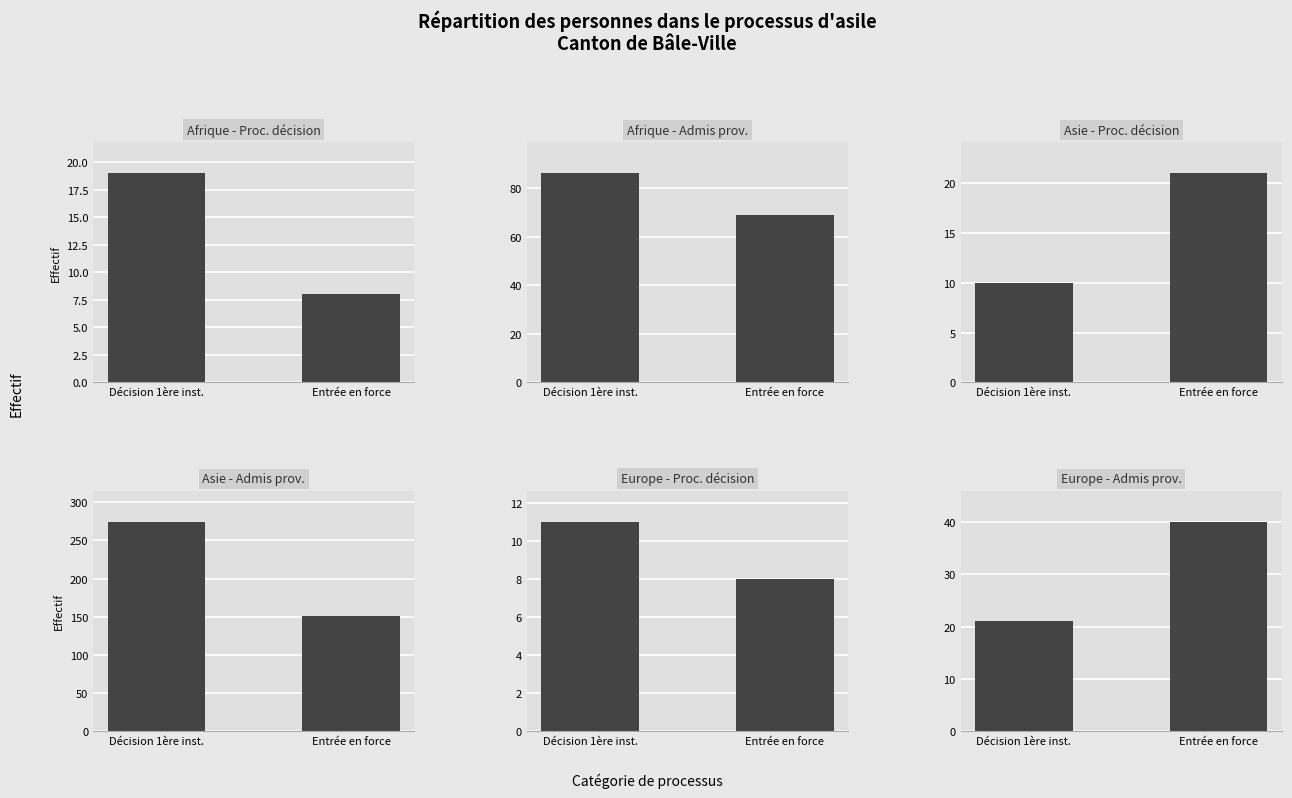

What is the value of the Afrique - Proc. décision bar at the 2nd from the left?

8